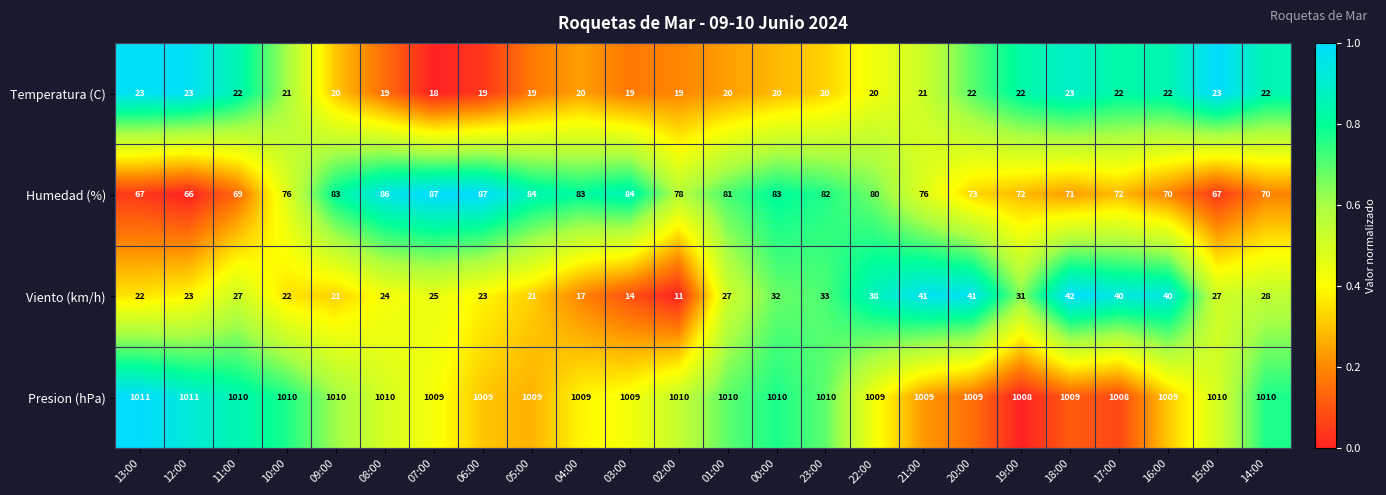

The value of Viento (km/h) at 11:00 is 18. True or false?

False